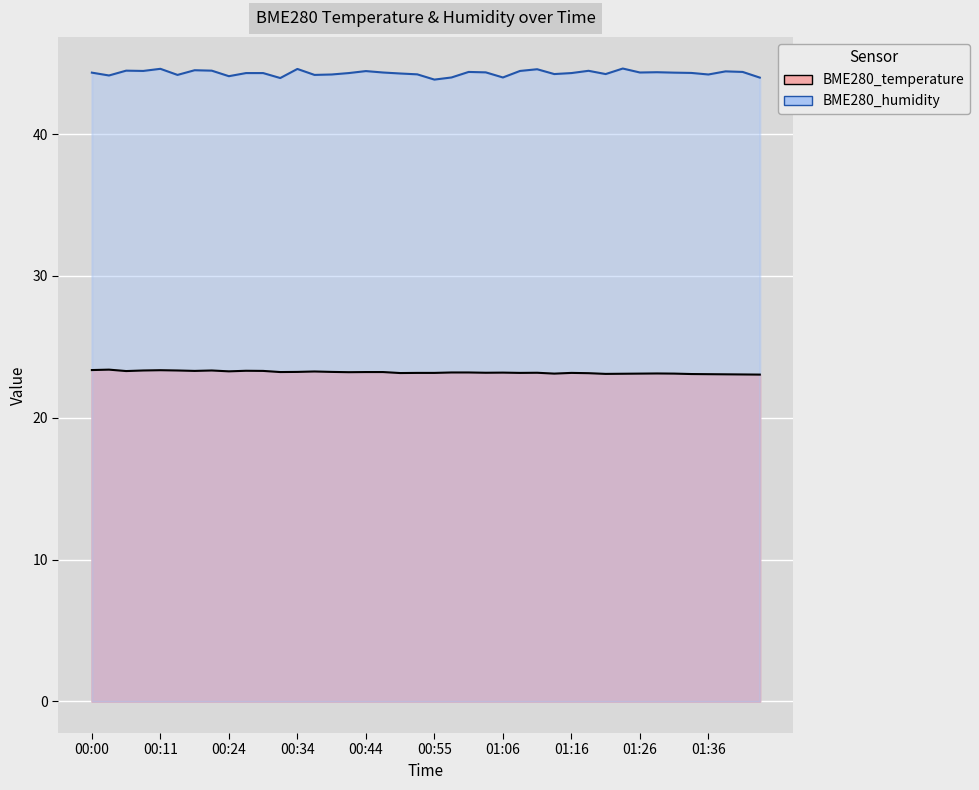

True or false: BME280_temperature and BME280_humidity cross at least once.

False